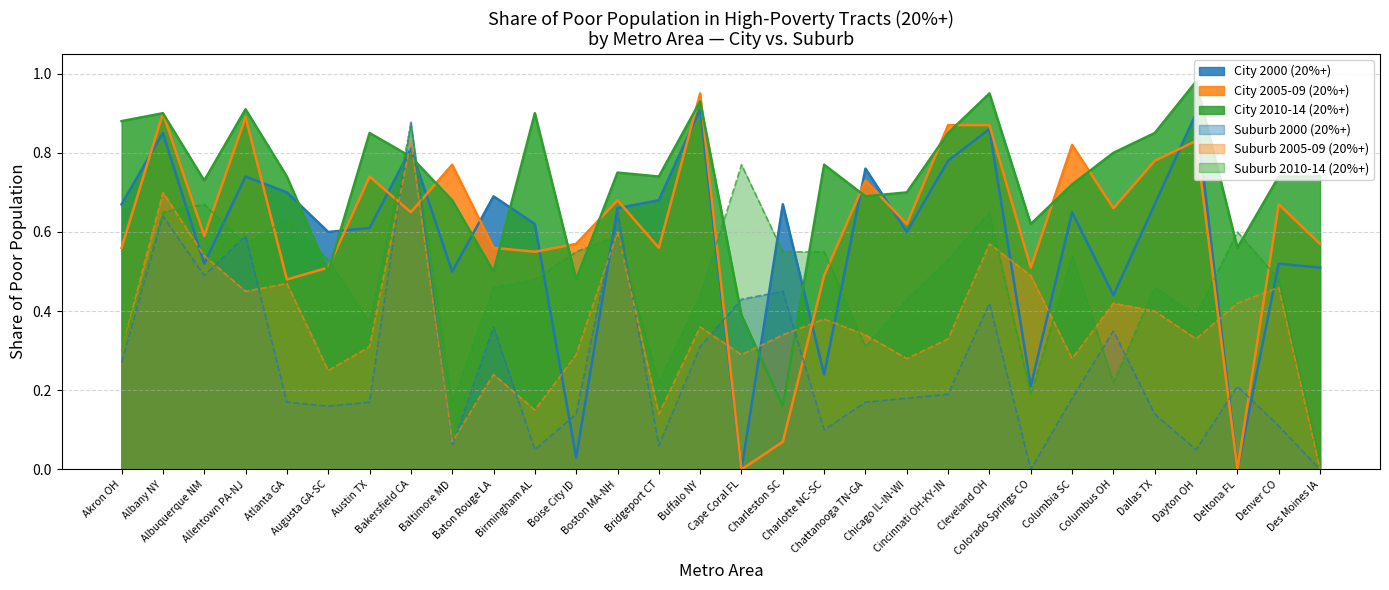

Reading left to right, what are all the values shown in this chart?

City 2000 (20%+): Akron OH=0.7	Albany NY=0.8	Albuquerque NM=0.5	Allentown PA-NJ=0.7	Atlanta GA=0.7	Augusta GA-SC=0.6	Austin TX=0.6	Bakersfield CA=0.8	Baltimore MD=0.5	Baton Rouge LA=0.7	Birmingham AL=0.6	Boise City ID=0.0	Boston MA-NH=0.7	Bridgeport CT=0.7	Buffalo NY=0.9	Cape Coral FL=0.0	Charleston SC=0.7	Charlotte NC-SC=0.2	Chattanooga TN-GA=0.8	Chicago IL-IN-WI=0.6	Cincinnati OH-KY-IN=0.8	Cleveland OH=0.9	Colorado Springs CO=0.2	Columbia SC=0.7	Columbus OH=0.4	Dallas TX=0.7	Dayton OH=0.9	Deltona FL=0.0	Denver CO=0.5	Des Moines IA=0.5
City 2005-09 (20%+): Akron OH=0.6	Albany NY=0.9	Albuquerque NM=0.6	Allentown PA-NJ=0.9	Atlanta GA=0.5	Augusta GA-SC=0.5	Austin TX=0.7	Bakersfield CA=0.7	Baltimore MD=0.8	Baton Rouge LA=0.6	Birmingham AL=0.6	Boise City ID=0.6	Boston MA-NH=0.7	Bridgeport CT=0.6	Buffalo NY=0.9	Cape Coral FL=0.0	Charleston SC=0.1	Charlotte NC-SC=0.5	Chattanooga TN-GA=0.7	Chicago IL-IN-WI=0.6	Cincinnati OH-KY-IN=0.9	Cleveland OH=0.9	Colorado Springs CO=0.5	Columbia SC=0.8	Columbus OH=0.7	Dallas TX=0.8	Dayton OH=0.8	Deltona FL=0.0	Denver CO=0.7	Des Moines IA=0.6
City 2010-14 (20%+): Akron OH=0.9	Albany NY=0.9	Albuquerque NM=0.7	Allentown PA-NJ=0.9	Atlanta GA=0.7	Augusta GA-SC=0.5	Austin TX=0.8	Bakersfield CA=0.8	Baltimore MD=0.7	Baton Rouge LA=0.5	Birmingham AL=0.9	Boise City ID=0.5	Boston MA-NH=0.8	Bridgeport CT=0.7	Buffalo NY=0.9	Cape Coral FL=0.4	Charleston SC=0.2	Charlotte NC-SC=0.8	Chattanooga TN-GA=0.7	Chicago IL-IN-WI=0.7	Cincinnati OH-KY-IN=0.8	Cleveland OH=0.9	Colorado Springs CO=0.6	Columbia SC=0.7	Columbus OH=0.8	Dallas TX=0.8	Dayton OH=1.0	Deltona FL=0.6	Denver CO=0.7	Des Moines IA=0.7
Suburb 2000 (20%+): Akron OH=0.3	Albany NY=0.6	Albuquerque NM=0.5	Allentown PA-NJ=0.6	Atlanta GA=0.2	Augusta GA-SC=0.2	Austin TX=0.2	Bakersfield CA=0.9	Baltimore MD=0.1	Baton Rouge LA=0.4	Birmingham AL=0.1	Boise City ID=0.1	Boston MA-NH=0.7	Bridgeport CT=0.1	Buffalo NY=0.3	Cape Coral FL=0.4	Charleston SC=0.5	Charlotte NC-SC=0.1	Chattanooga TN-GA=0.2	Chicago IL-IN-WI=0.2	Cincinnati OH-KY-IN=0.2	Cleveland OH=0.4	Colorado Springs CO=0.0	Columbia SC=0.2	Columbus OH=0.3	Dallas TX=0.1	Dayton OH=0.1	Deltona FL=0.2	Denver CO=0.1	Des Moines IA=0.0
Suburb 2005-09 (20%+): Akron OH=0.3	Albany NY=0.7	Albuquerque NM=0.5	Allentown PA-NJ=0.5	Atlanta GA=0.5	Augusta GA-SC=0.2	Austin TX=0.3	Bakersfield CA=0.8	Baltimore MD=0.1	Baton Rouge LA=0.2	Birmingham AL=0.1	Boise City ID=0.3	Boston MA-NH=0.6	Bridgeport CT=0.1	Buffalo NY=0.4	Cape Coral FL=0.3	Charleston SC=0.3	Charlotte NC-SC=0.4	Chattanooga TN-GA=0.3	Chicago IL-IN-WI=0.3	Cincinnati OH-KY-IN=0.3	Cleveland OH=0.6	Colorado Springs CO=0.5	Columbia SC=0.3	Columbus OH=0.4	Dallas TX=0.4	Dayton OH=0.3	Deltona FL=0.4	Denver CO=0.5	Des Moines IA=0.0
Suburb 2010-14 (20%+): Akron OH=0.3	Albany NY=0.7	Albuquerque NM=0.7	Allentown PA-NJ=0.6	Atlanta GA=0.6	Augusta GA-SC=0.5	Austin TX=0.4	Bakersfield CA=0.9	Baltimore MD=0.2	Baton Rouge LA=0.5	Birmingham AL=0.5	Boise City ID=0.6	Boston MA-NH=0.6	Bridgeport CT=0.2	Buffalo NY=0.4	Cape Coral FL=0.8	Charleston SC=0.6	Charlotte NC-SC=0.6	Chattanooga TN-GA=0.3	Chicago IL-IN-WI=0.4	Cincinnati OH-KY-IN=0.5	Cleveland OH=0.7	Colorado Springs CO=0.2	Columbia SC=0.5	Columbus OH=0.2	Dallas TX=0.5	Dayton OH=0.4	Deltona FL=0.6	Denver CO=0.5	Des Moines IA=0.0